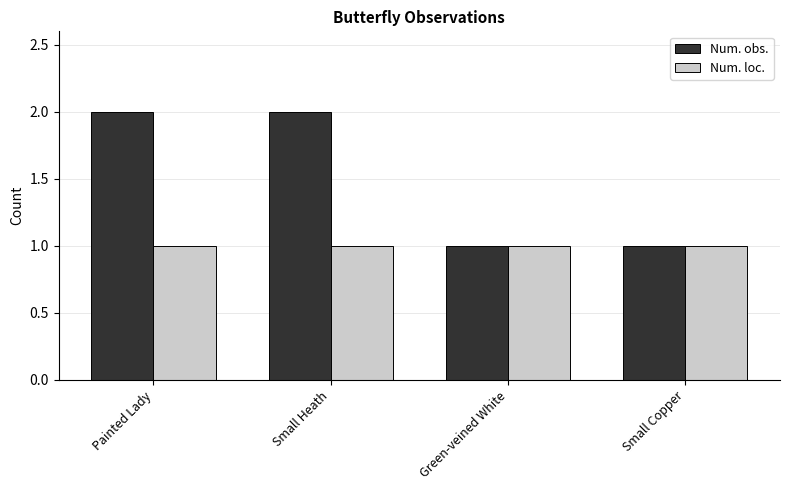

The value of Num. obs. at Painted Lady is 1. True or false?

False